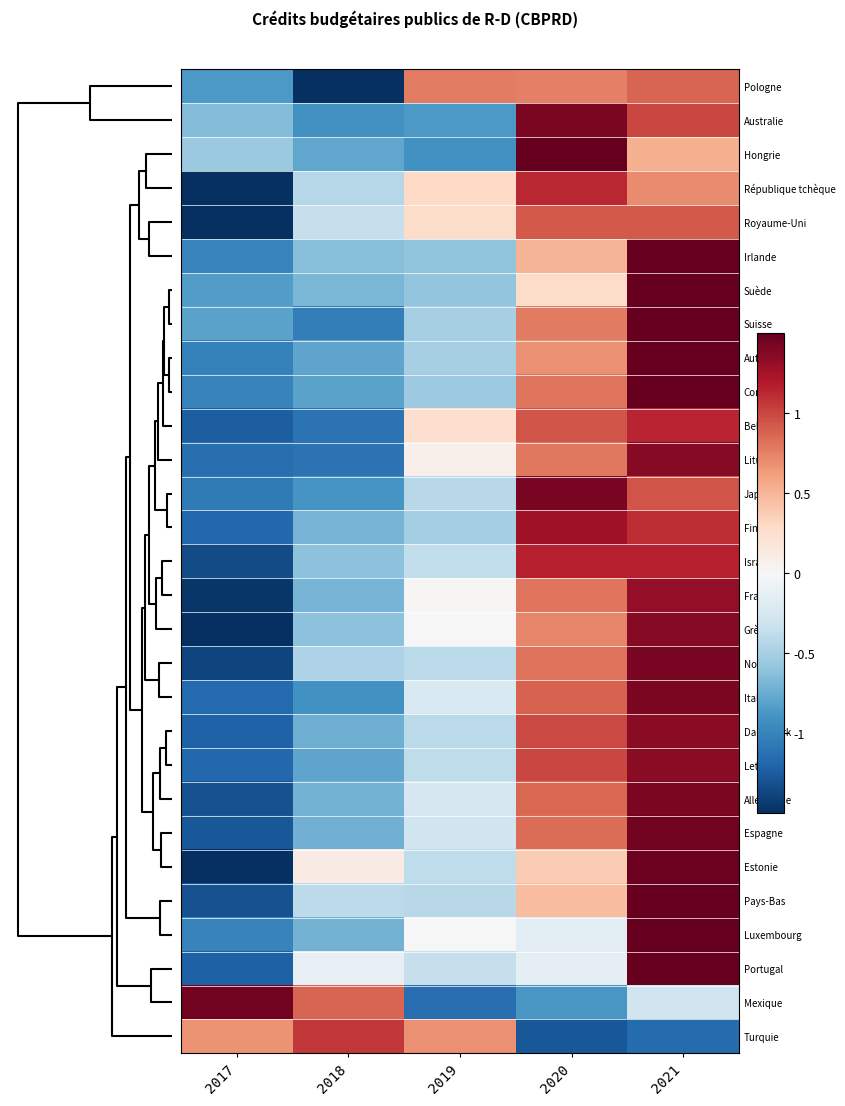

At which category does the chart reach its minimum across all series?

2017